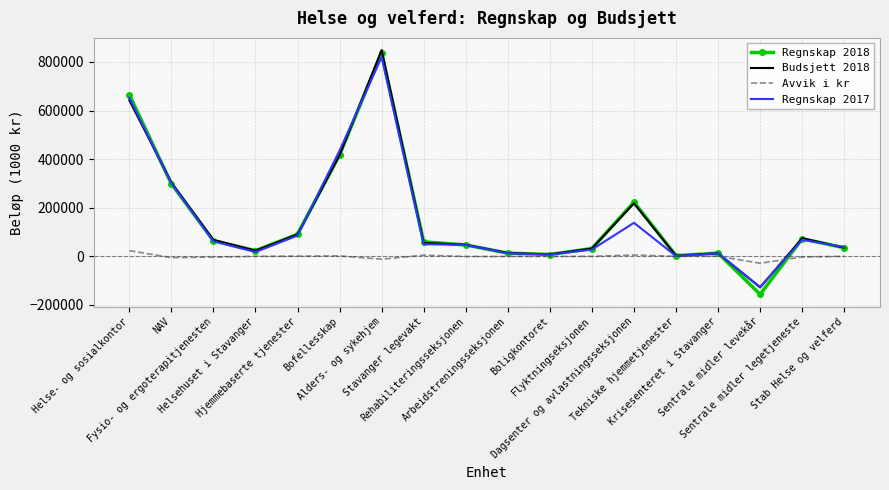

Which series has the widest spread of values?

Regnskap 2018